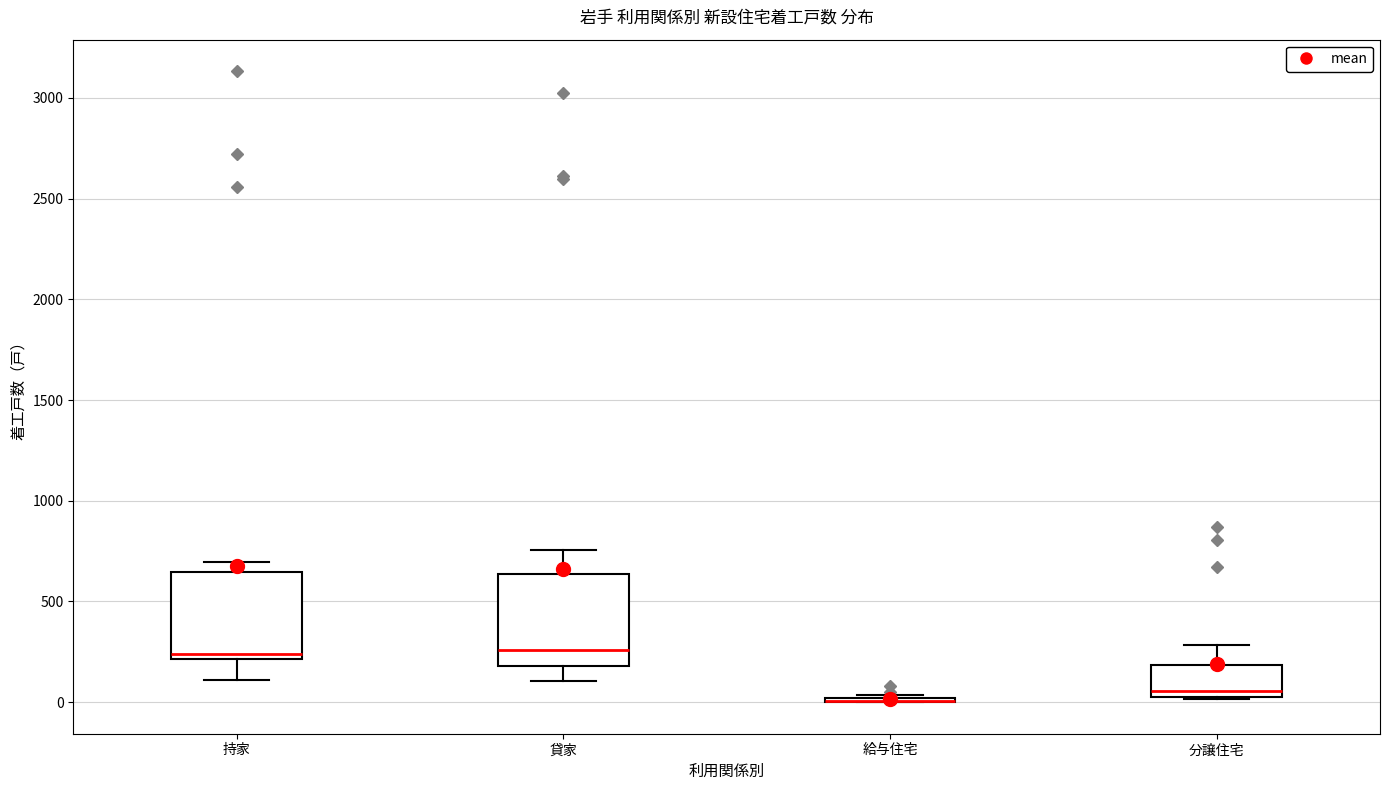

Reading left to right, transcribe this box plot: for each box, give where its median line is, the range the box spans, and where its two whiskers end, as read against the y-axis. The values are not printed on the chart, so give them approximately, as read against the axis.

持家: median 250, box 200 to 650, whiskers 100 to 700
貸家: median 250, box 200 to 650, whiskers 100 to 750
給与住宅: box collapsed to a line at 0, whiskers 0 to 50
分譲住宅: median 50 (just above the box's lower edge), box 50 to 200, whiskers 0 to 300